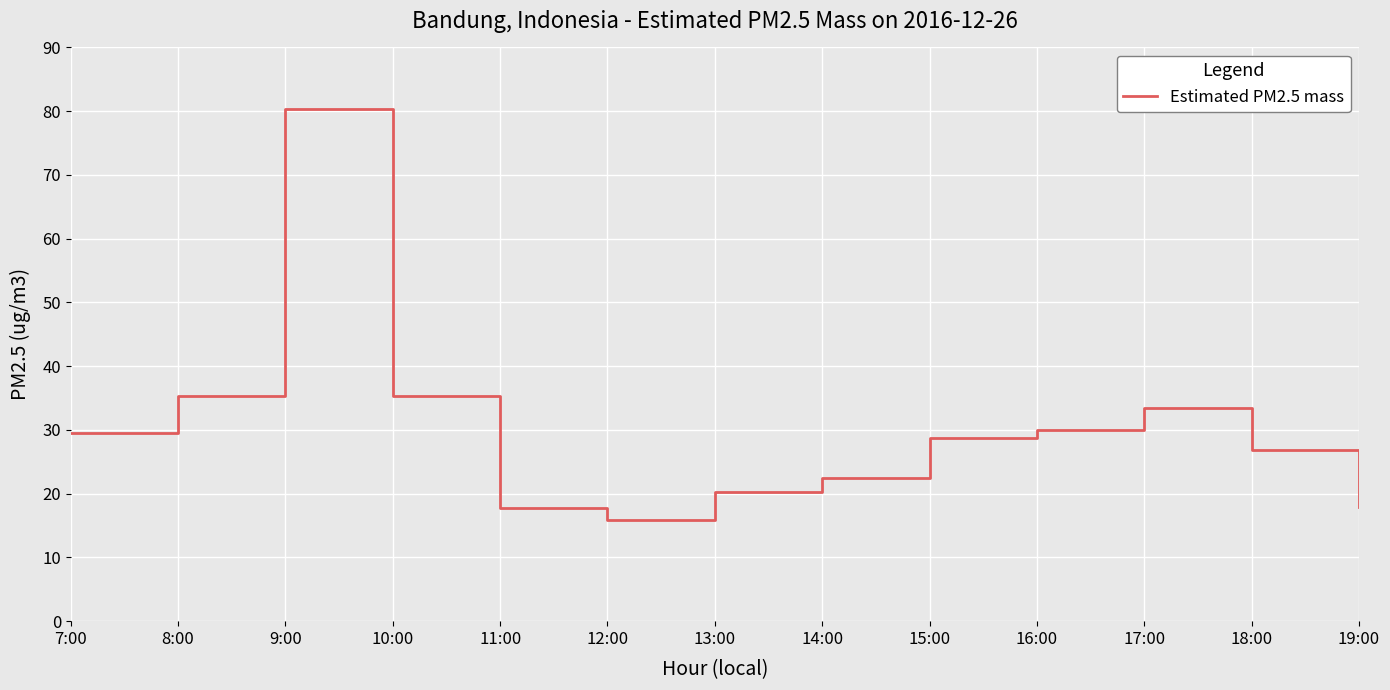

At which category does the chart reach its peak across all series?

9:00